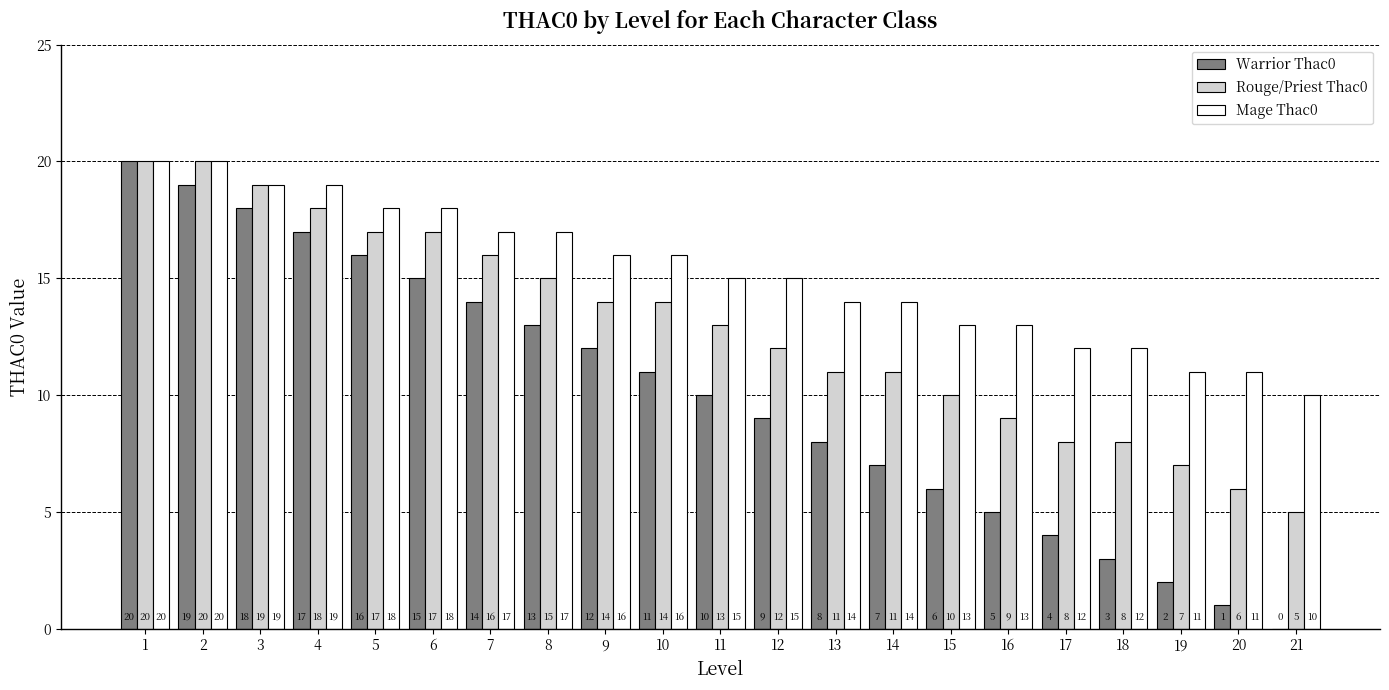

Read the Rouge/Priest Thac0 value at 4, to the nearest 10.

20